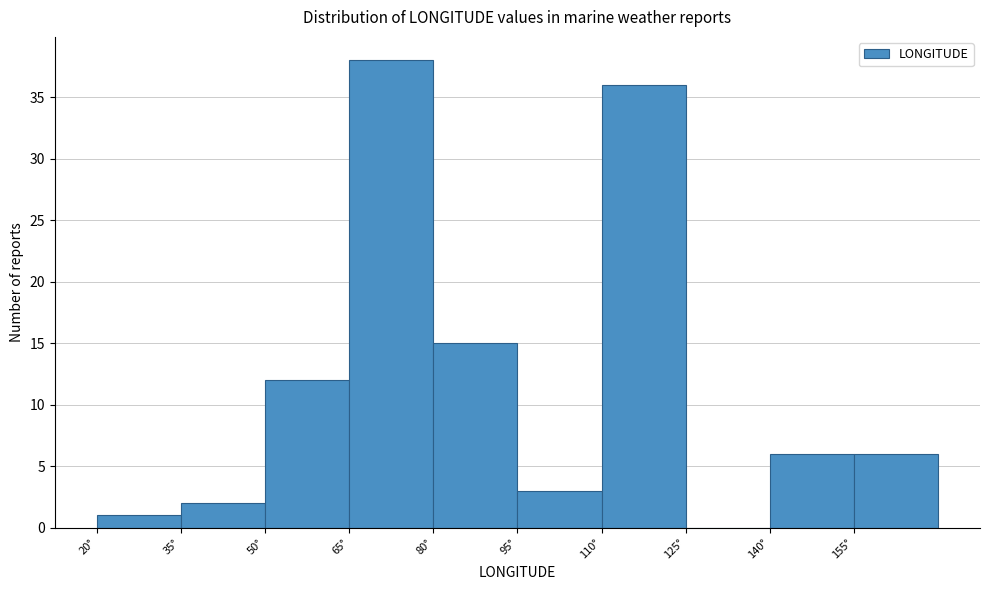

Reading left to right, transcribe this chart: for each bar, give the range it covers on the x-axis and its height. Neither the bar edges nor the heights are printed on the chart, so give them approximately, as read against the axes.

20 to 35: 1
35 to 50: 2
50 to 65: 12
65 to 80: 38
80 to 95: 15
95 to 110: 3
110 to 125: 36
125 to 140: 0
140 to 155: 6
155 to 170: 6